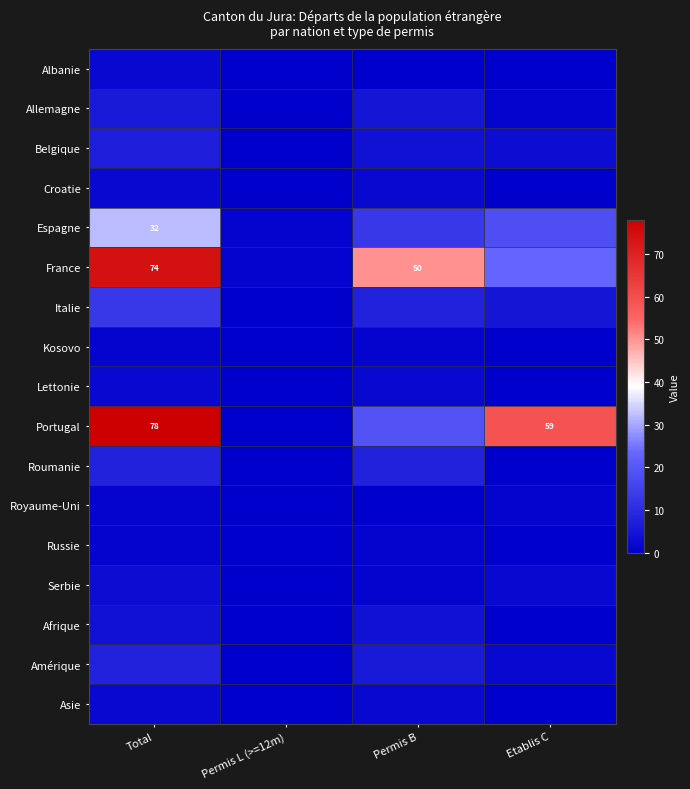

The Portugal series shows 78 at Total. True or false?

True